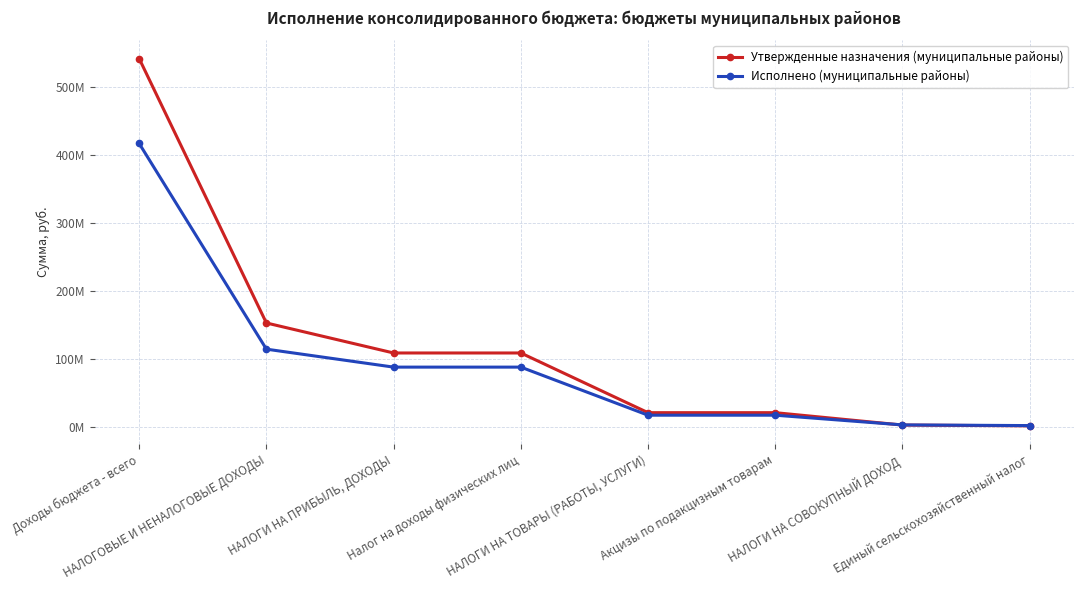

What is the difference between the Исполнено (муниципальные районы) values at НАЛОГОВЫЕ И НЕНАЛОГОВЫЕ ДОХОДЫ and Единый сельскохозяйственный налог?

112477530.1